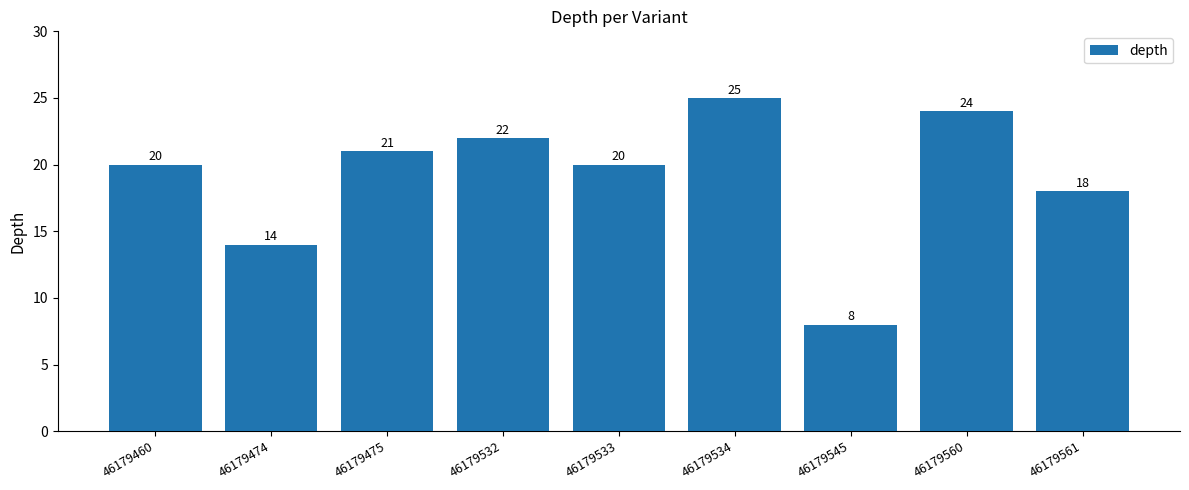

Read the value at 46179475, to the nearest 10.

20